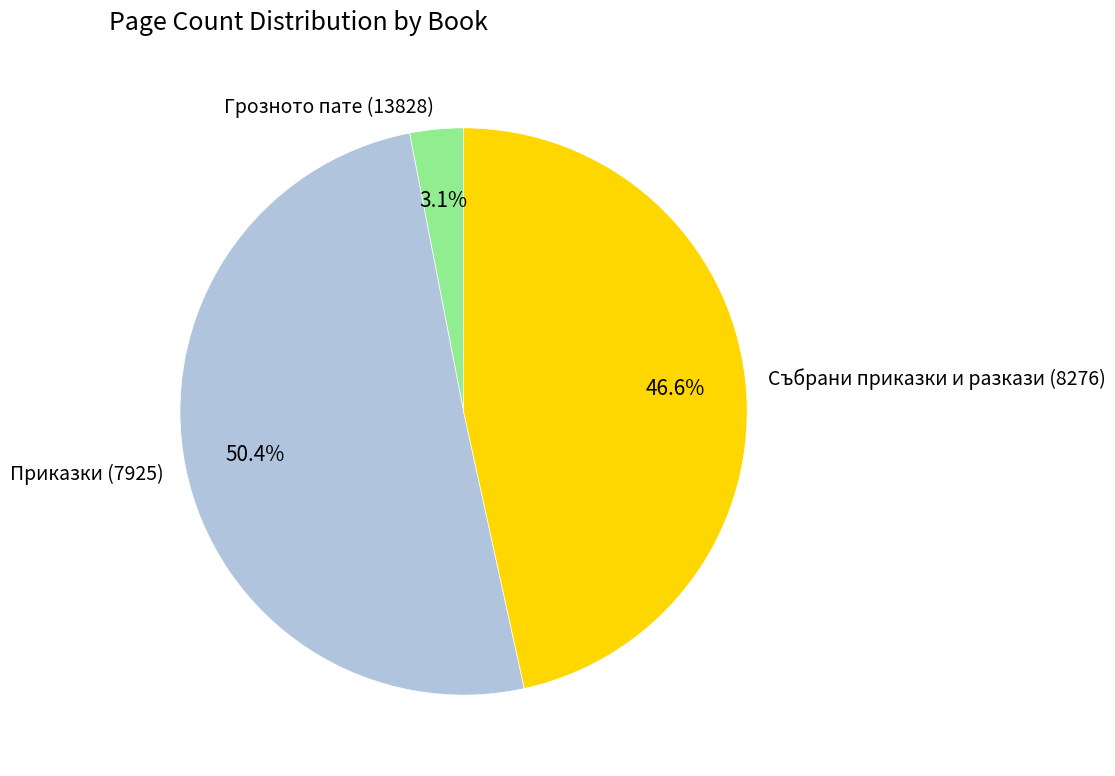

To the nearest percent, what is the average slice percentage?

33%